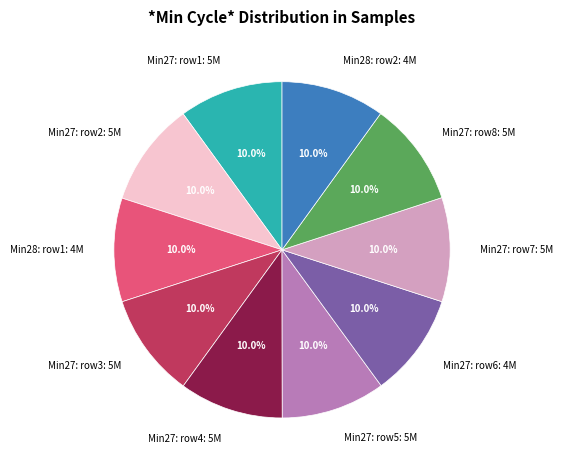

Is Min27: row1: 5M the majority of the pie?

No